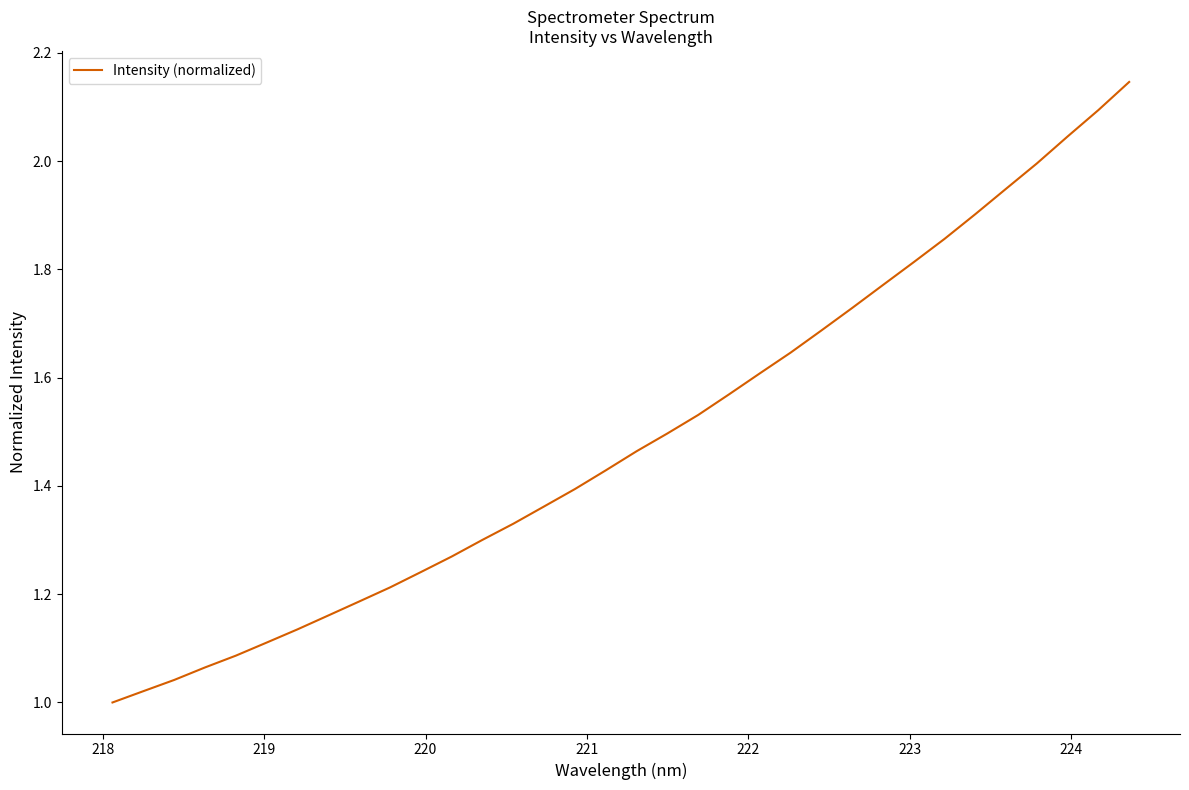

Does the chart display data point markers on the line(s)?

No